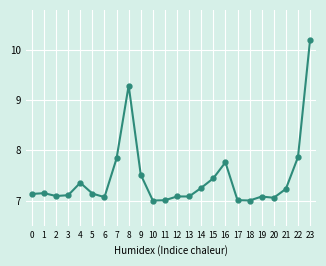

Between 5 and 7, which is larger?

7